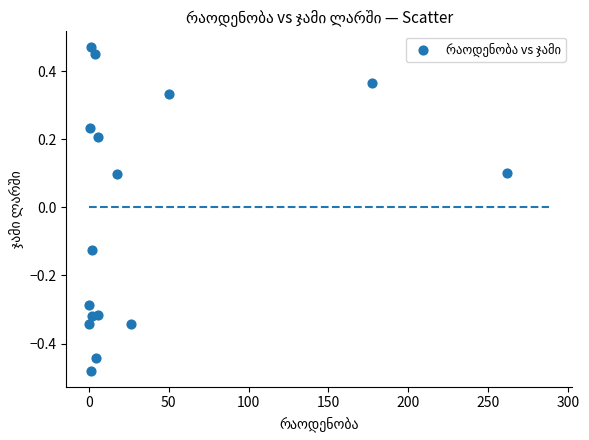

What is the range of Y values (max minus min)?

0.9